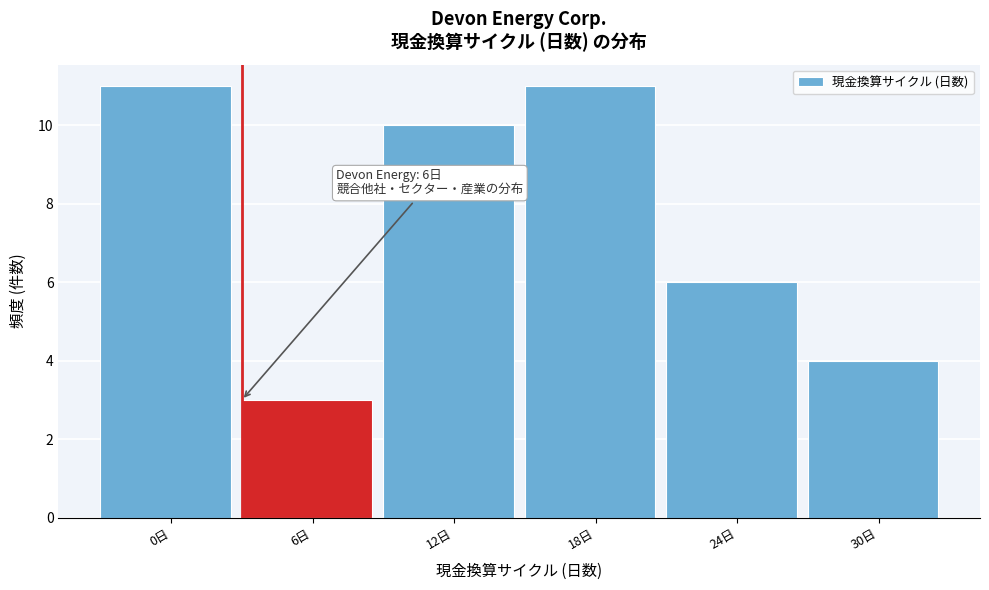

Reading left to right, transcribe all the data shown in this chart.

11	3	10	11	6	4